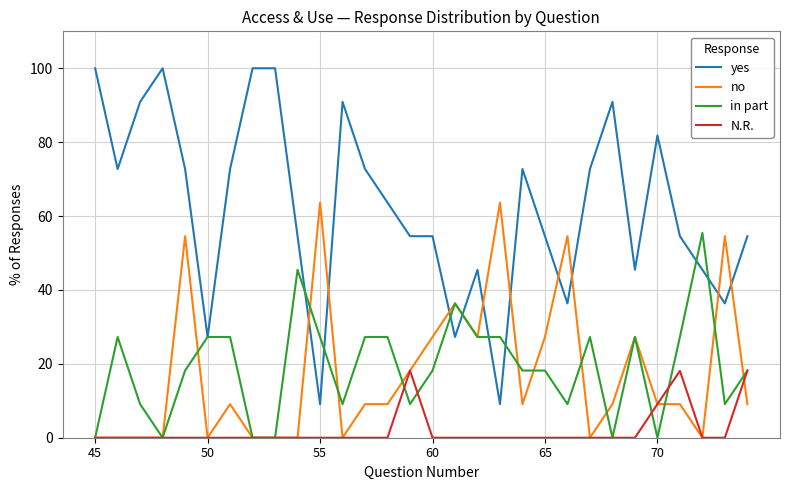

Which series has the largest range (max minus min)?

yes